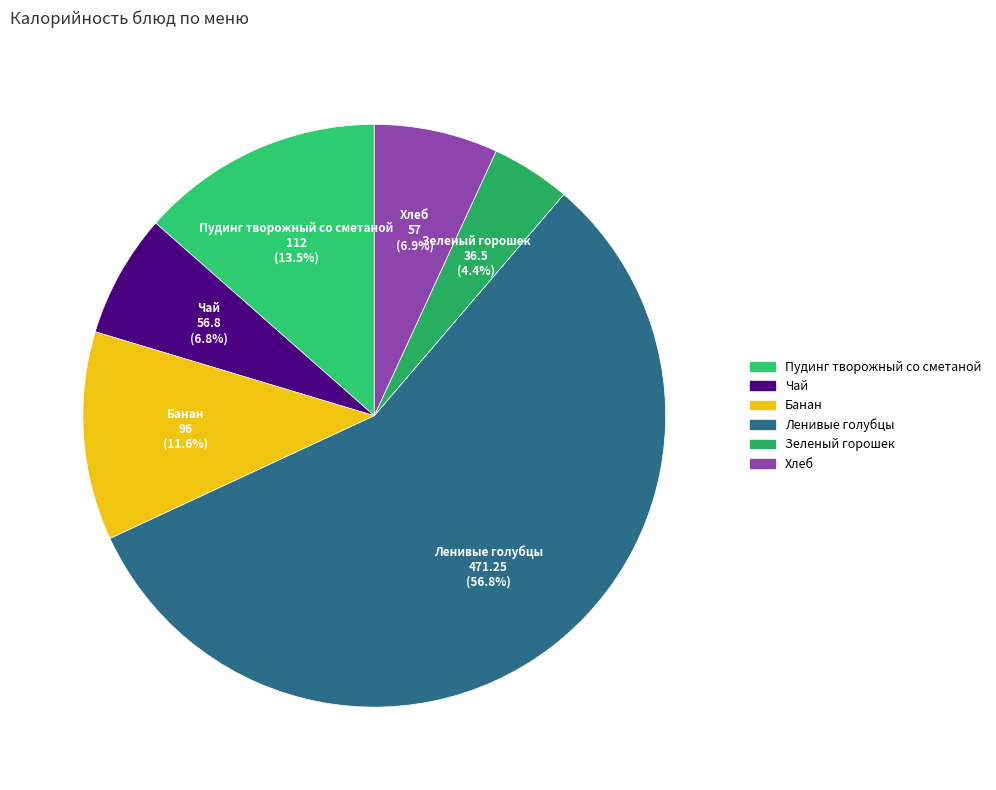

What percentage is the Чай slice, to the nearest percent?

7%